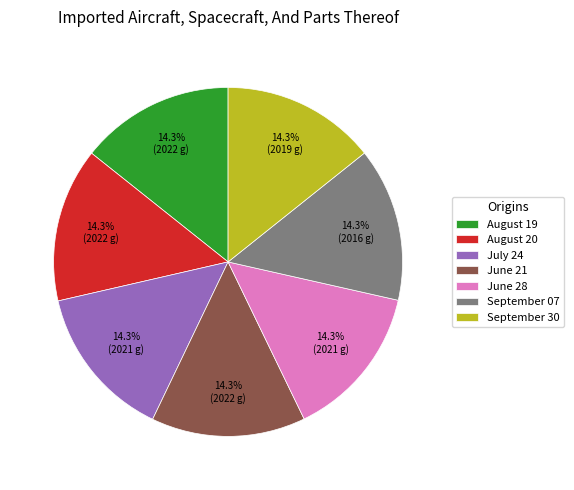

How much of the chart is everything except June 28?

85.7%